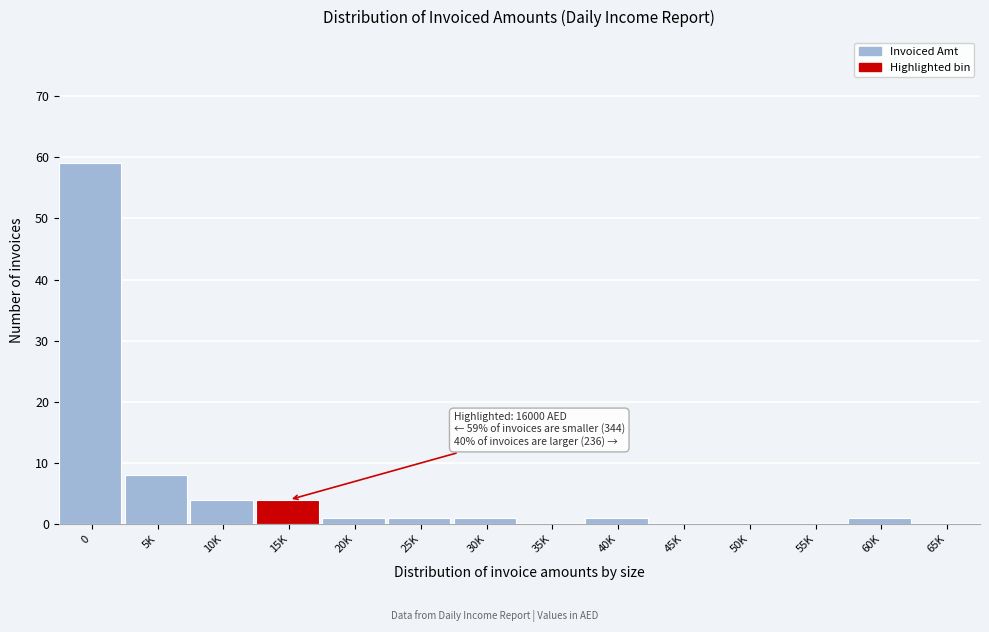

Reading left to right, list all the values displayed in this chart.

0=59	5K=8	10K=4	15K=4	20K=1	25K=1	30K=1	35K=0	40K=1	45K=0	50K=0	55K=0	60K=1	65K=0